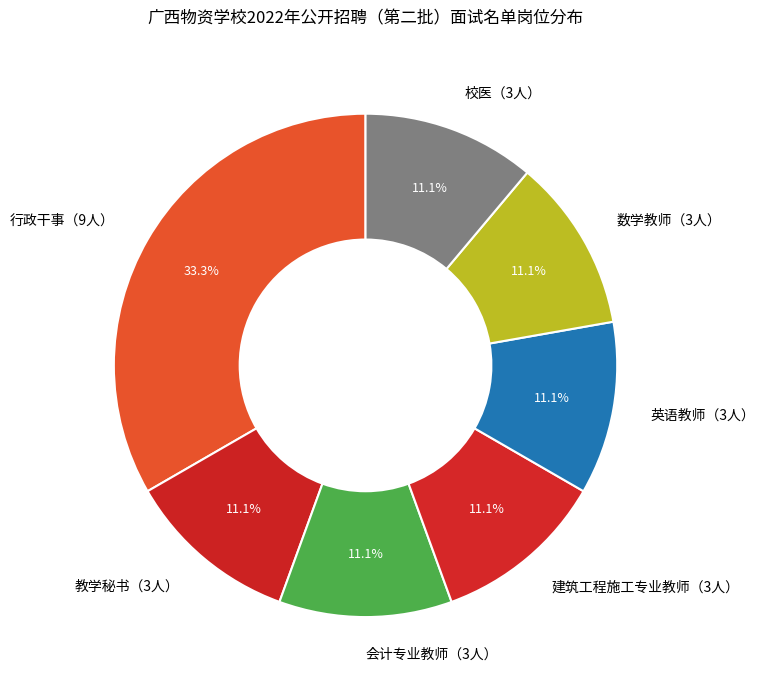

Count the number of slices in the pie.

7